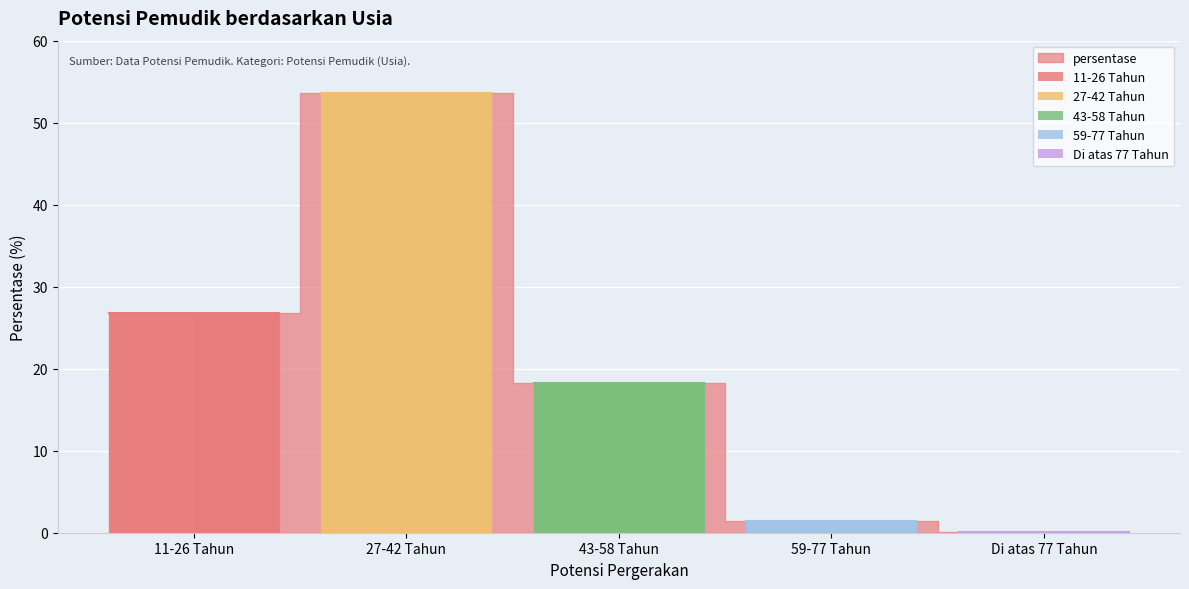

How many data points does each series have?

1